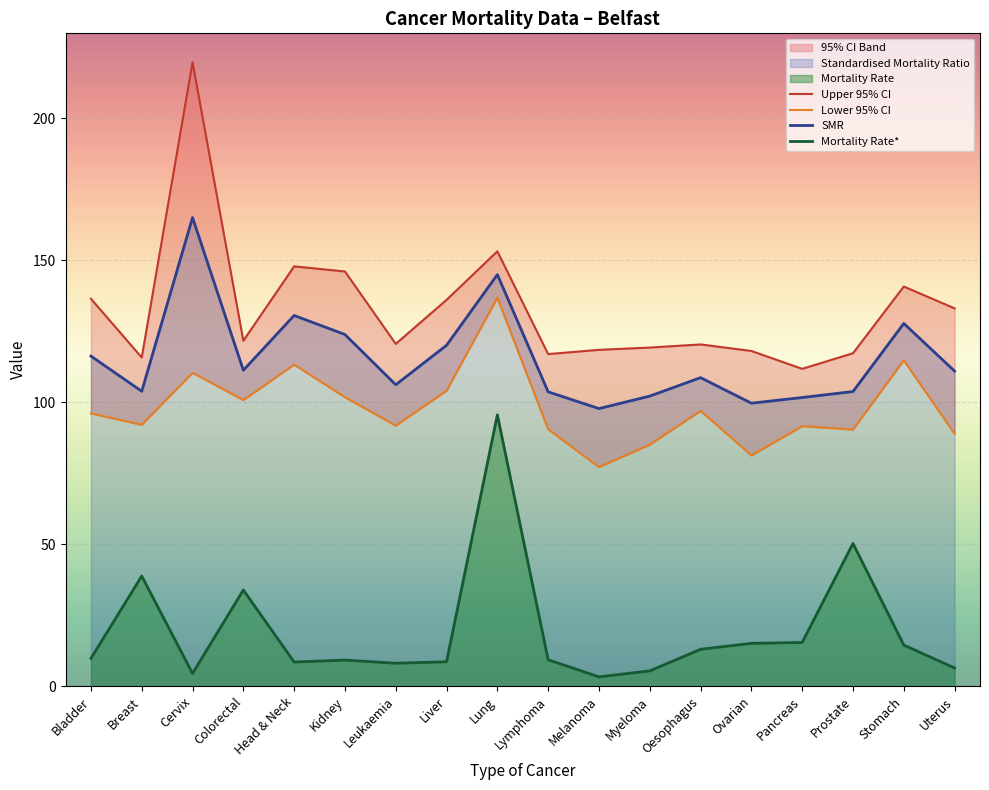

How many interior local valleys does the Lower 95% CI series have?

6